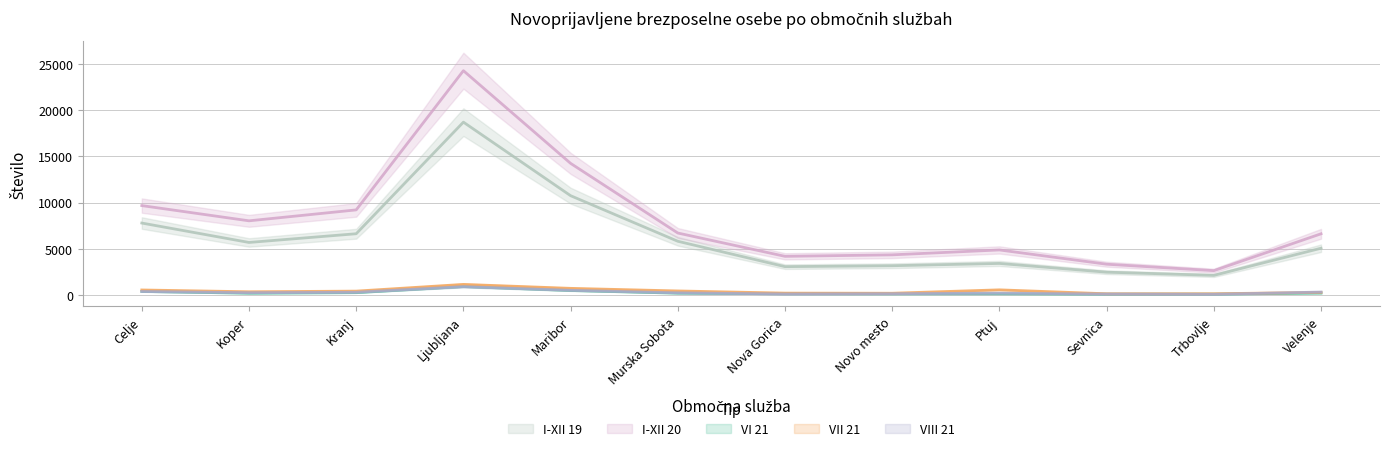

At which label does I-XII 20 first exceed 6718?

Celje